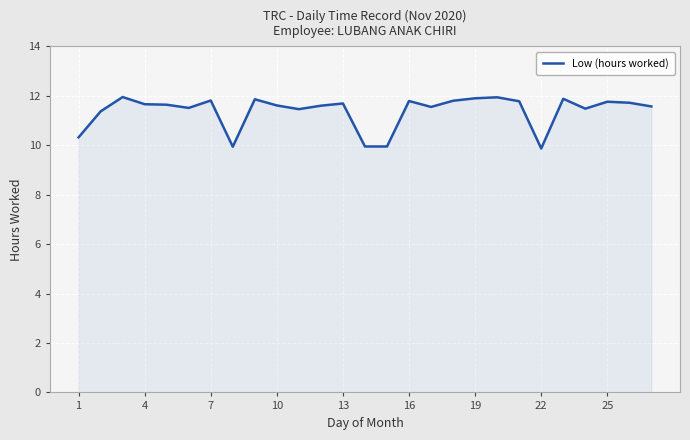

True or false: the data shows 3.1 at 1.

False